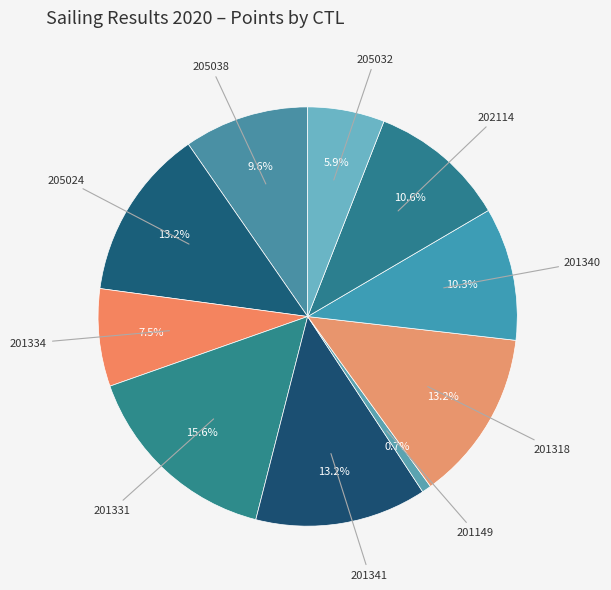

How many slices are in this pie chart?

10